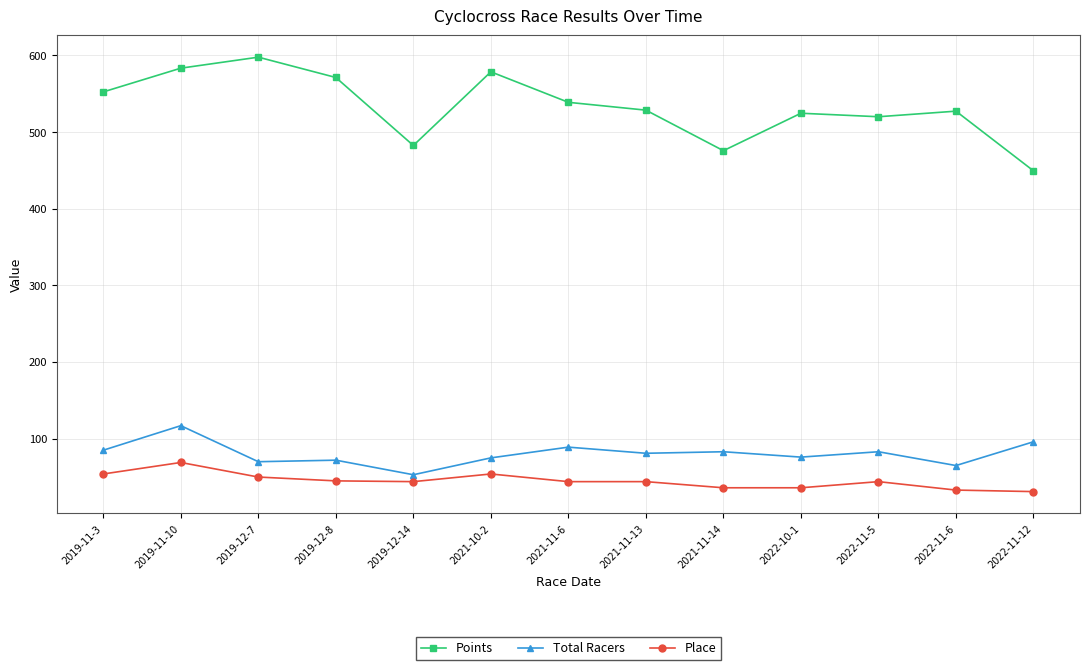

What is the minimum value for Total Racers?

53.0